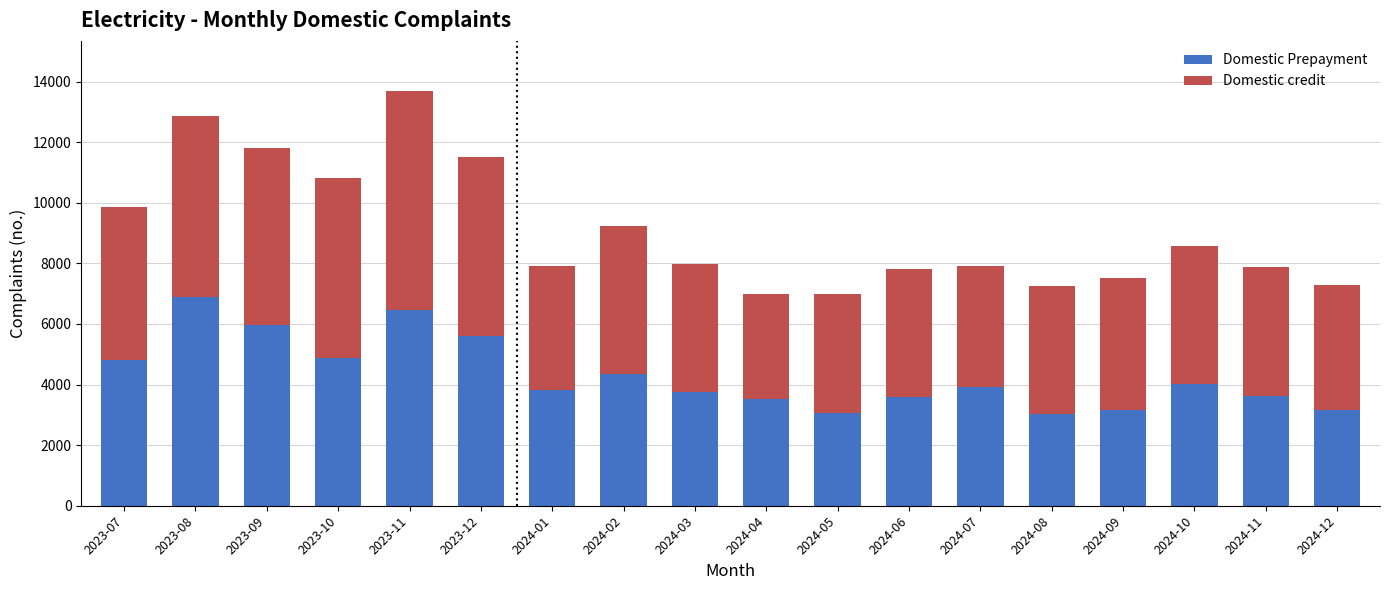

At which category is the sum across all series the highest?

2023-11